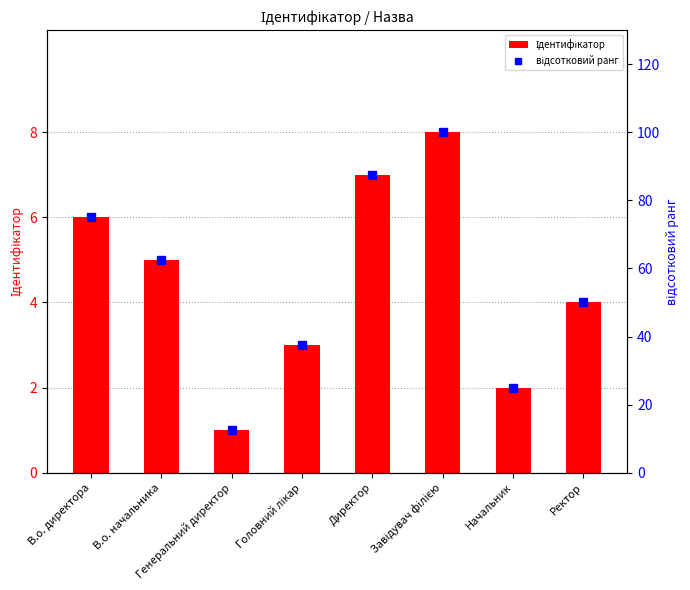

What is the total value across all series at В.о. начальника?

67.5